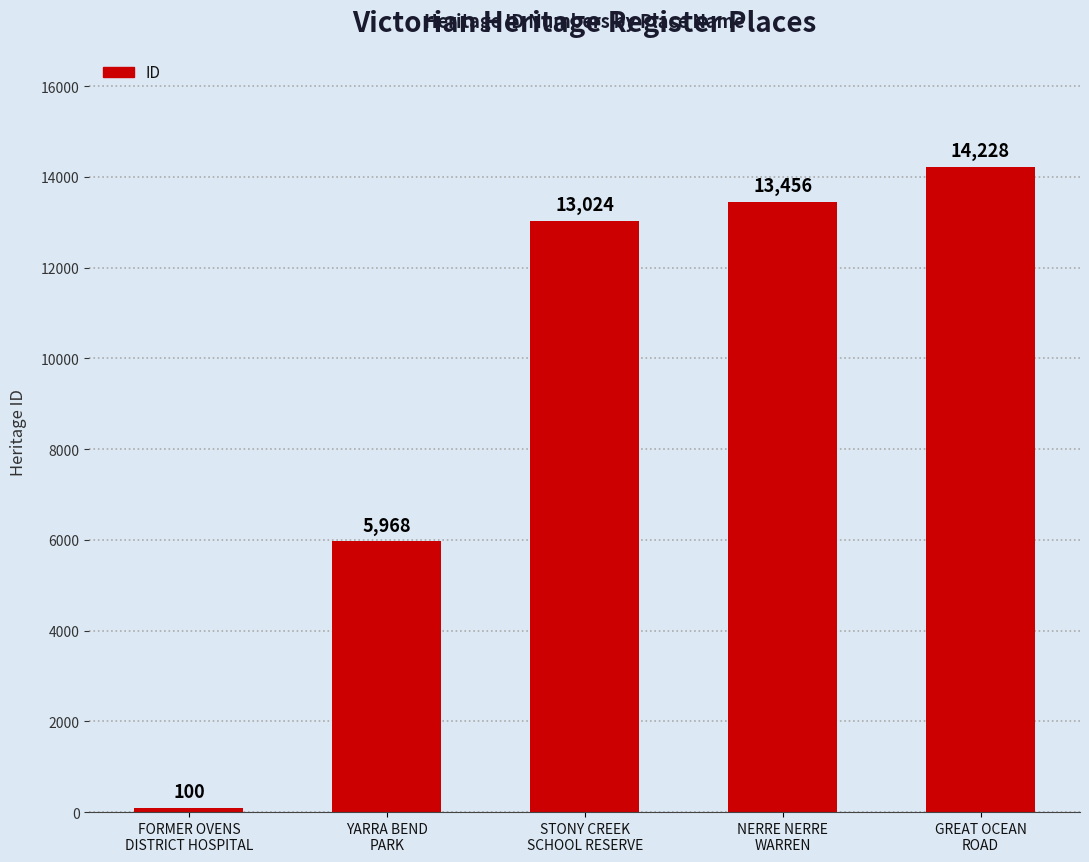

What is the change in value from NERRE NERRE
WARREN to GREAT OCEAN
ROAD?

+772